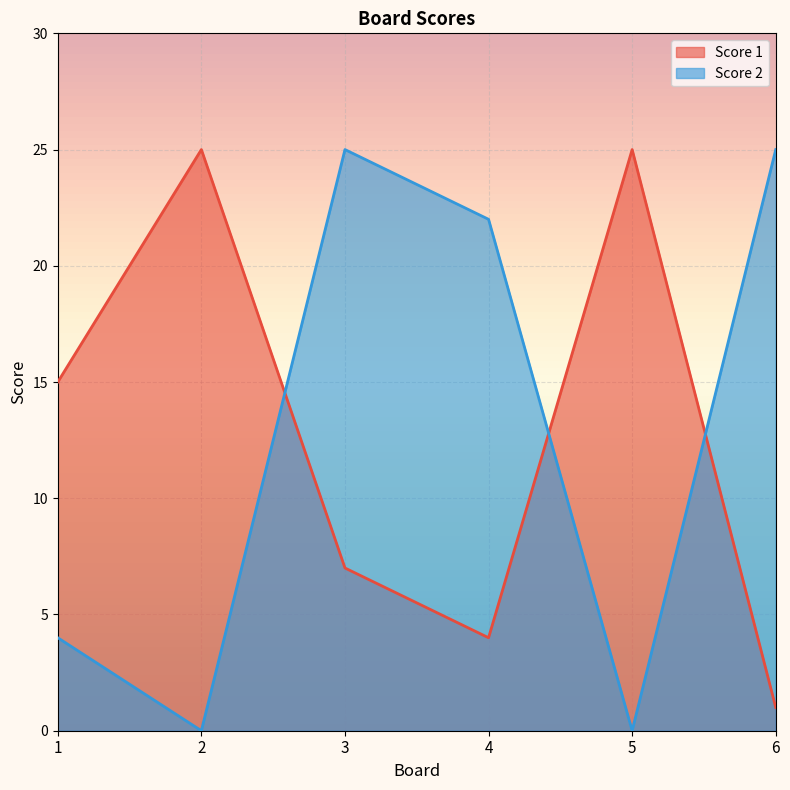

Reading left to right, list all the values displayed in this chart.

Score 1: 1=15	2=25	3=7	4=4	5=25	6=1
Score 2: 1=4	2=0	3=25	4=22	5=0	6=25